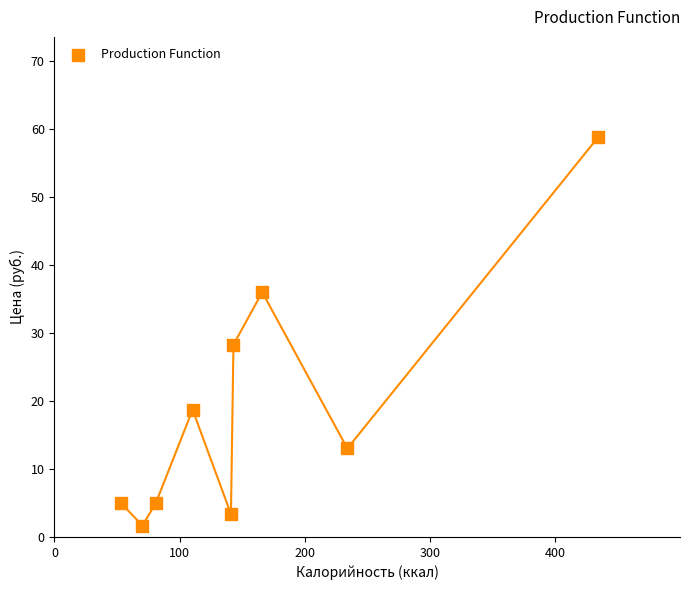

What Y value in the scatter plot is closest to 30?

28.3